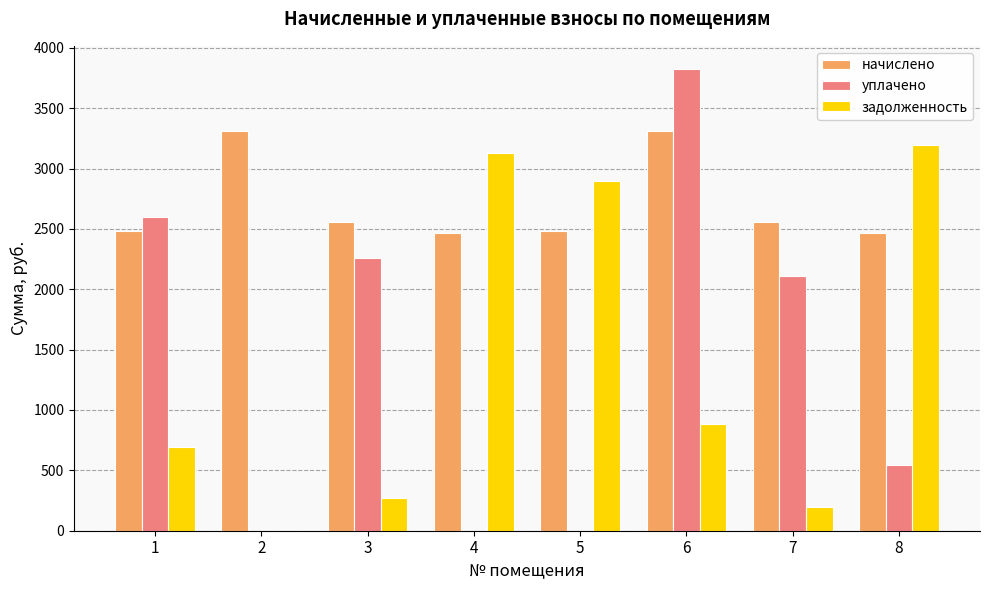

Which series changed the most between 4 and 7?

задолженность